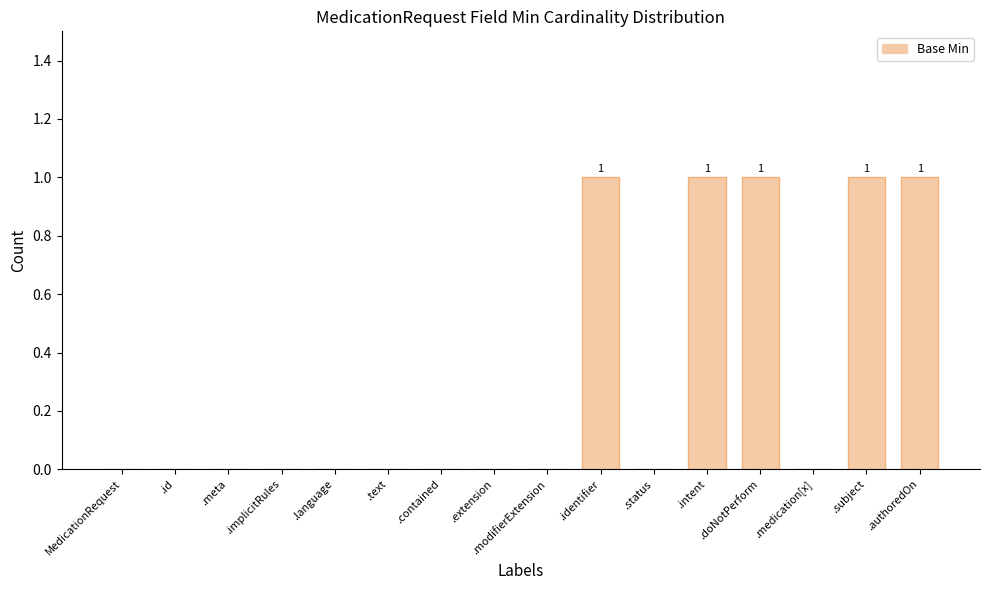

Between .contained and .authoredOn, which is larger?

.authoredOn